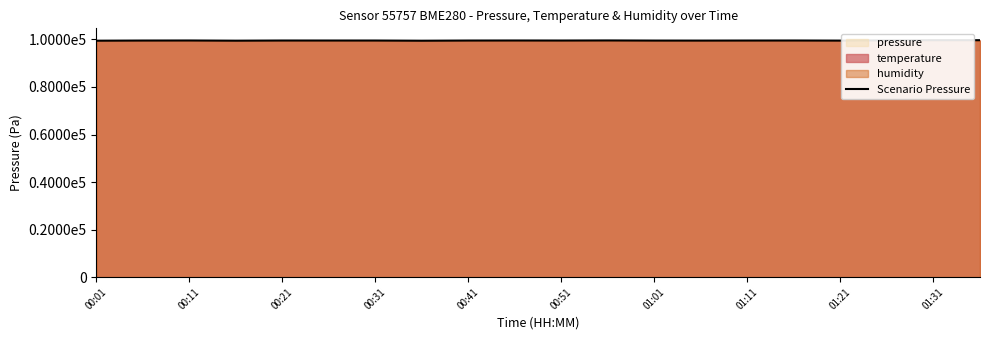

What is the maximum value shown in the chart?

99694.8